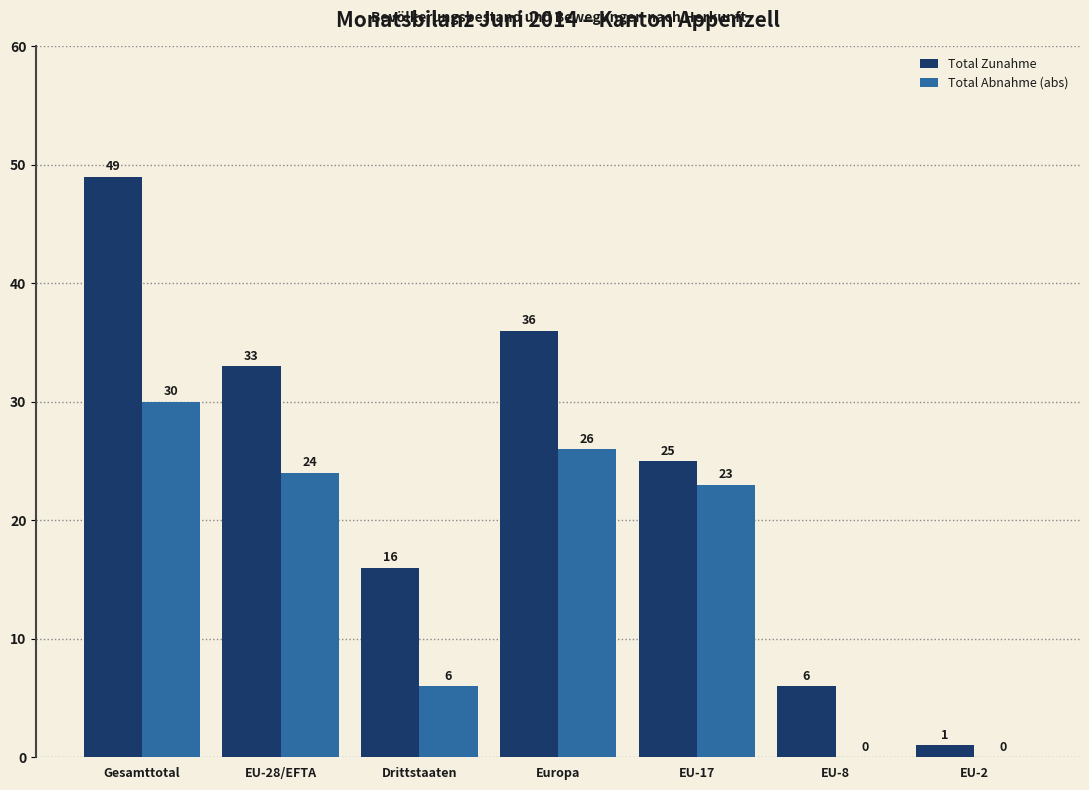

Does the chart contain stacked bars?

No